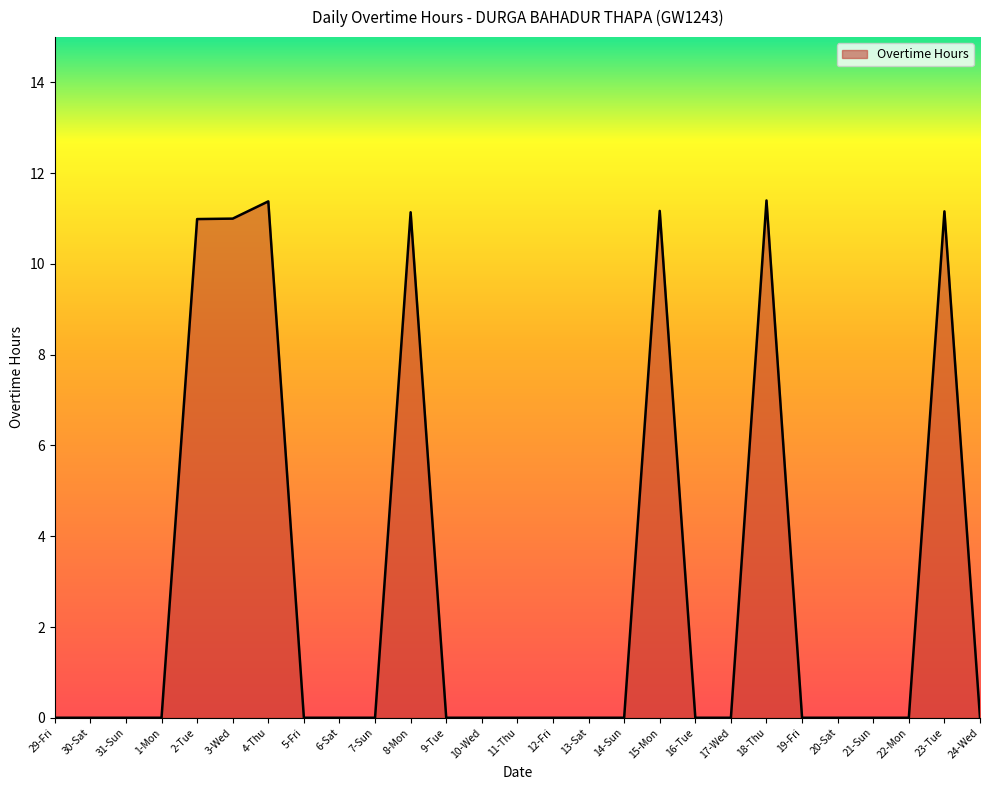

Which has a higher value, 19-Fri or 8-Mon?

8-Mon